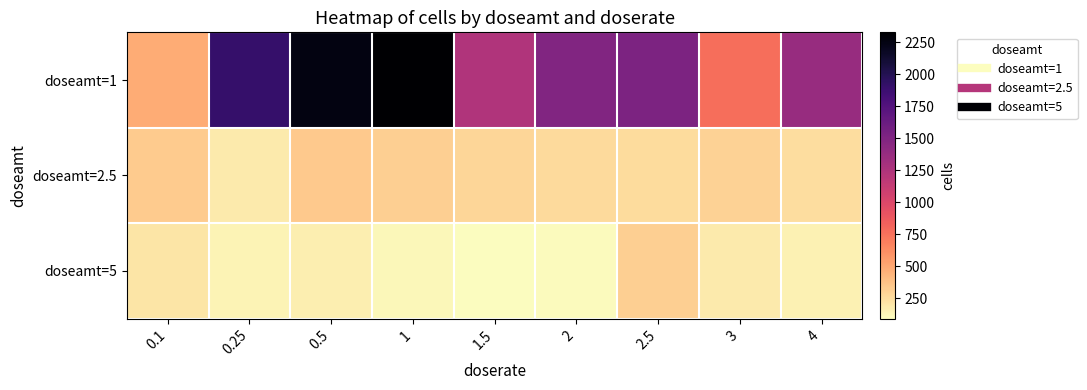

Which category has the highest value across all series?

1